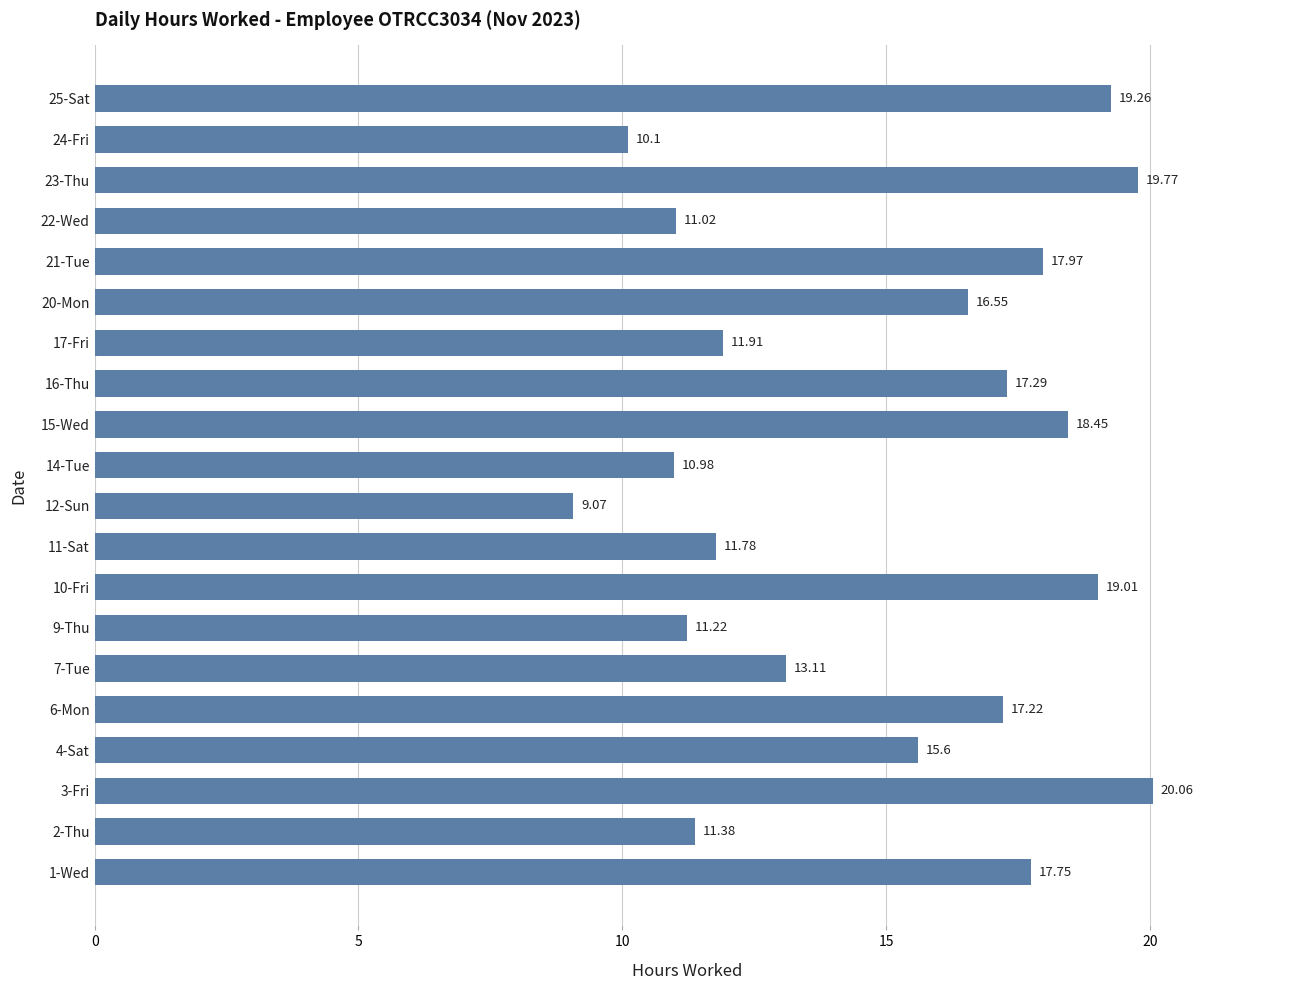

Rank the categories by value from lowest to highest.

12-Sun, 24-Fri, 14-Tue, 22-Wed, 9-Thu, 2-Thu, 11-Sat, 17-Fri, 7-Tue, 4-Sat, 20-Mon, 6-Mon, 16-Thu, 1-Wed, 21-Tue, 15-Wed, 10-Fri, 25-Sat, 23-Thu, 3-Fri